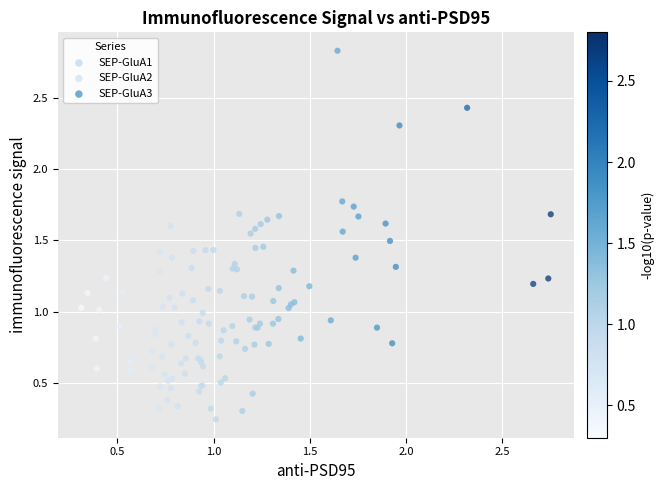

Which series contains the highest Y value?

SEP-GluA1